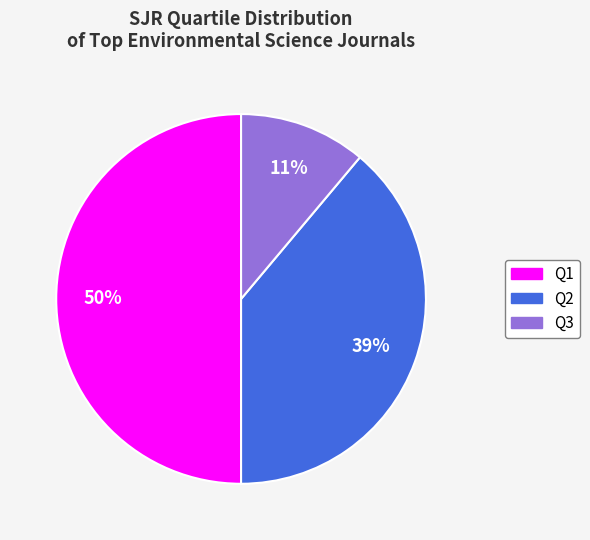

To the nearest percent, what is the average slice percentage?

33%